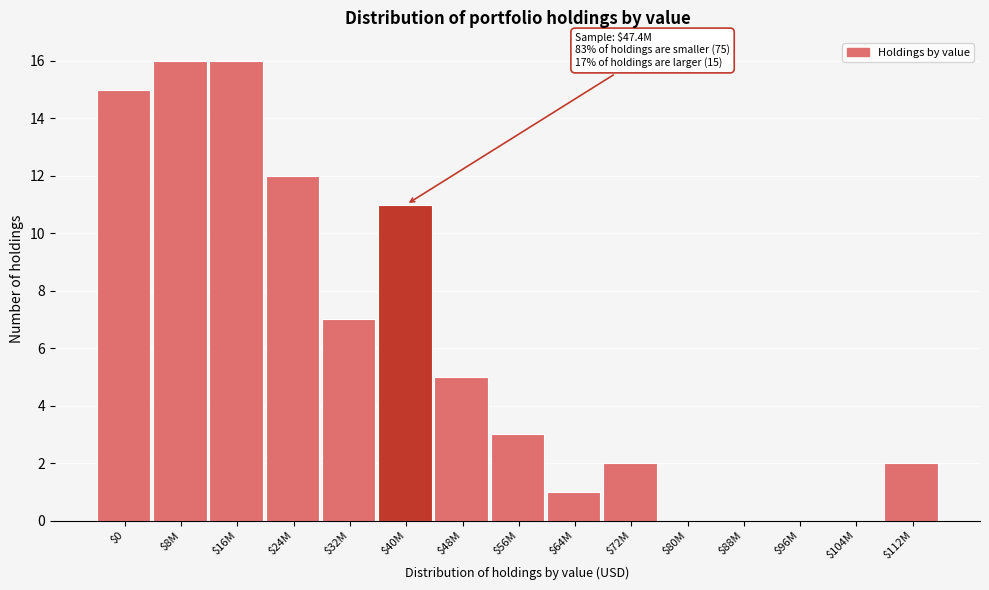

What is the maximum value shown in the chart?

16